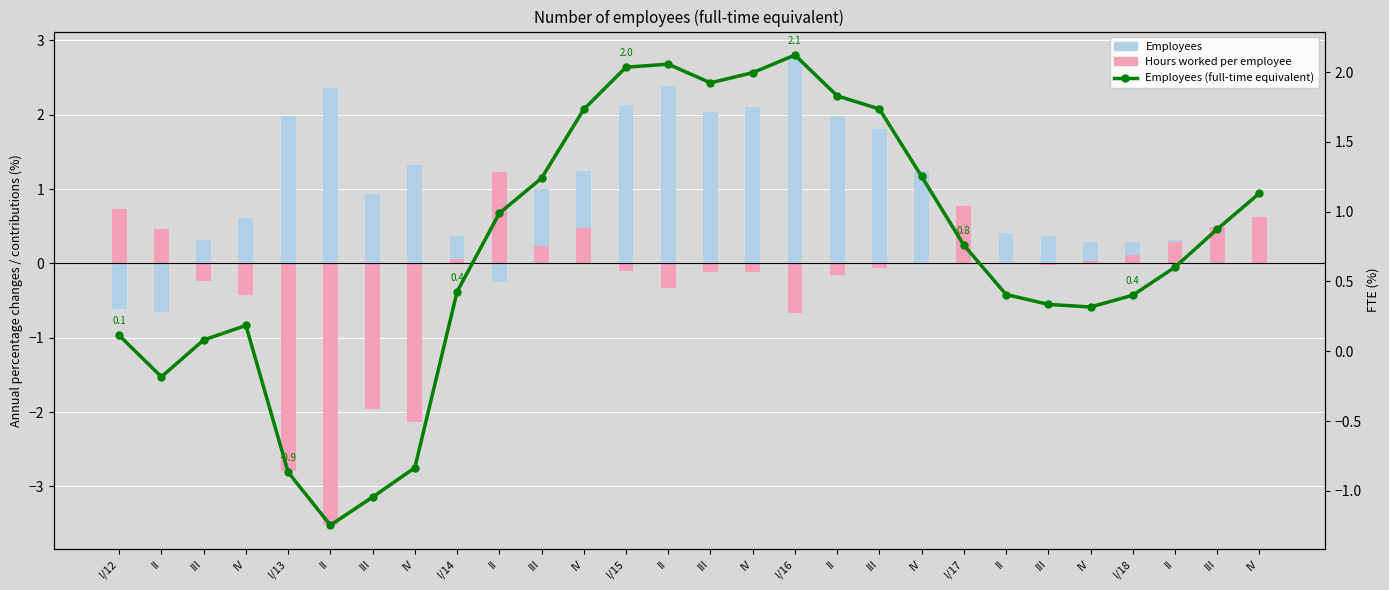

Which series changed the most between I/14 and II?

Hours worked per employee